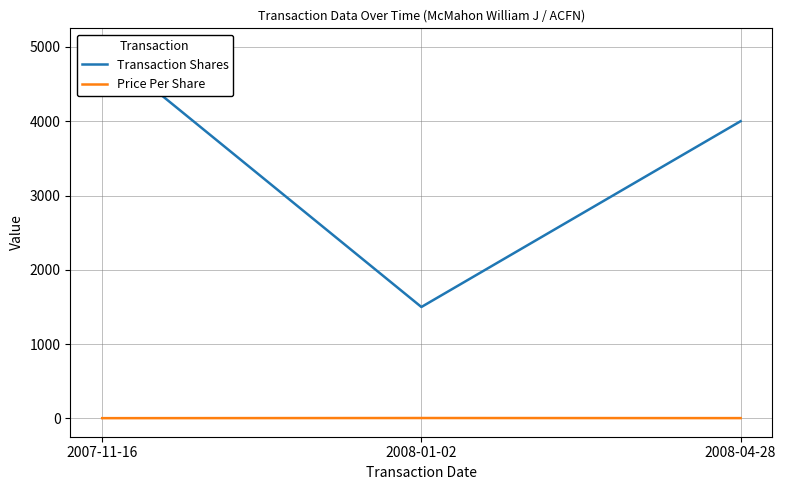

The value of Price Per Share at 2008-01-02 is 6.0. True or false?

True